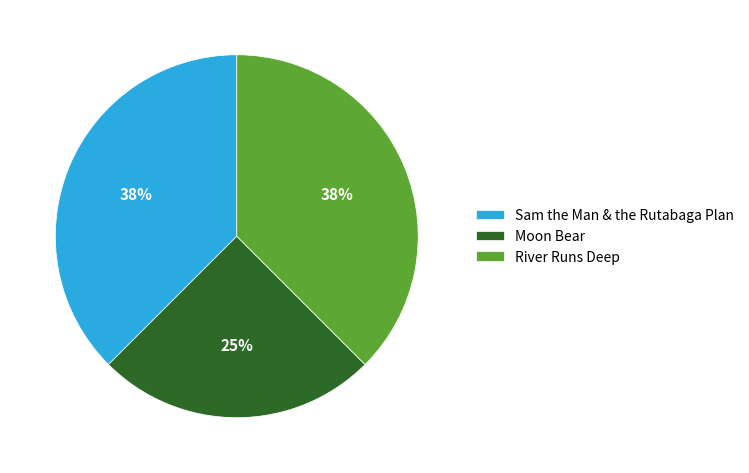

Does River Runs Deep account for over 50% of the chart?

No